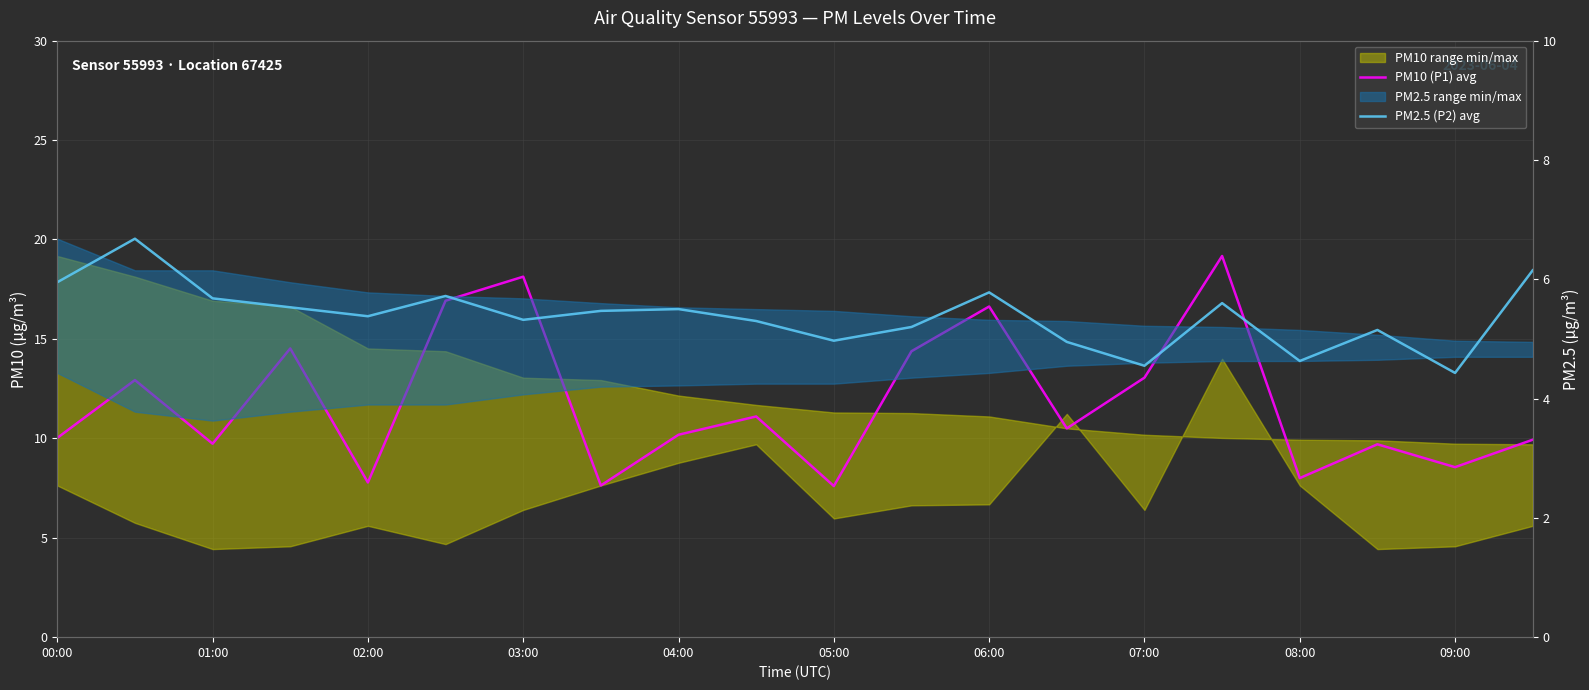

How many interior local peaks does the PM2.5 (P2) avg series have?

6